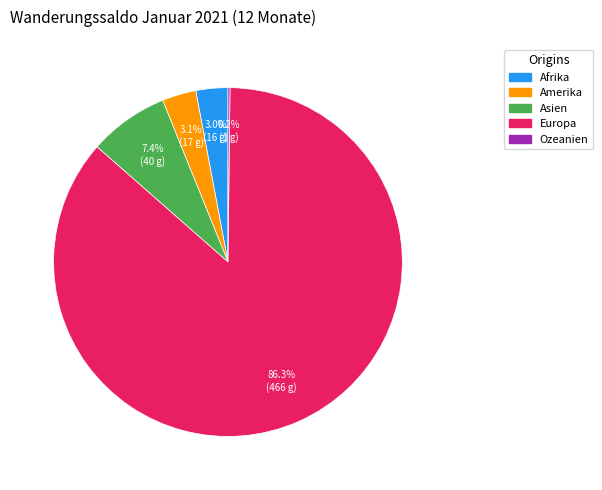

Between Europa and Asien, which is larger?

Europa